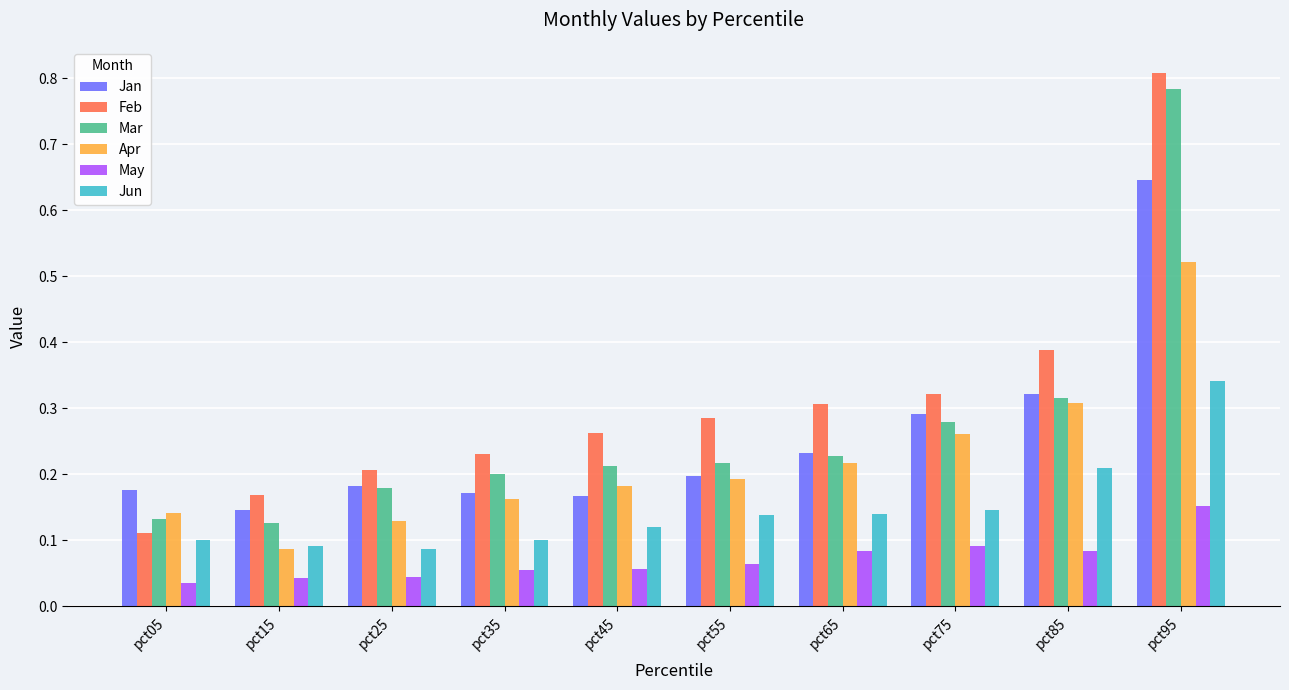

What are all the series names shown in the legend?

Jan, Feb, Mar, Apr, May, Jun